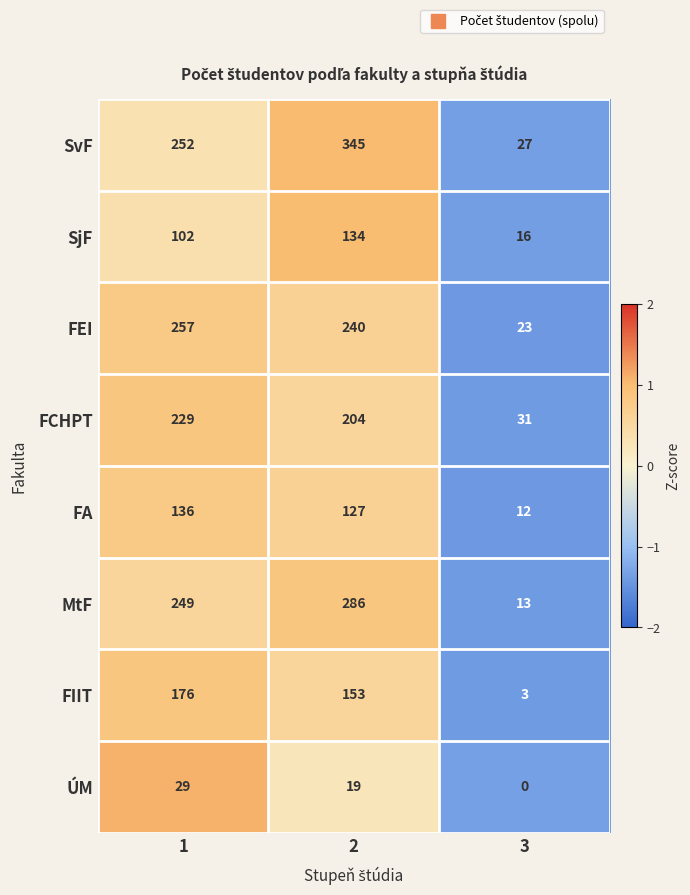

Which series has the largest total across all categories?

SvF